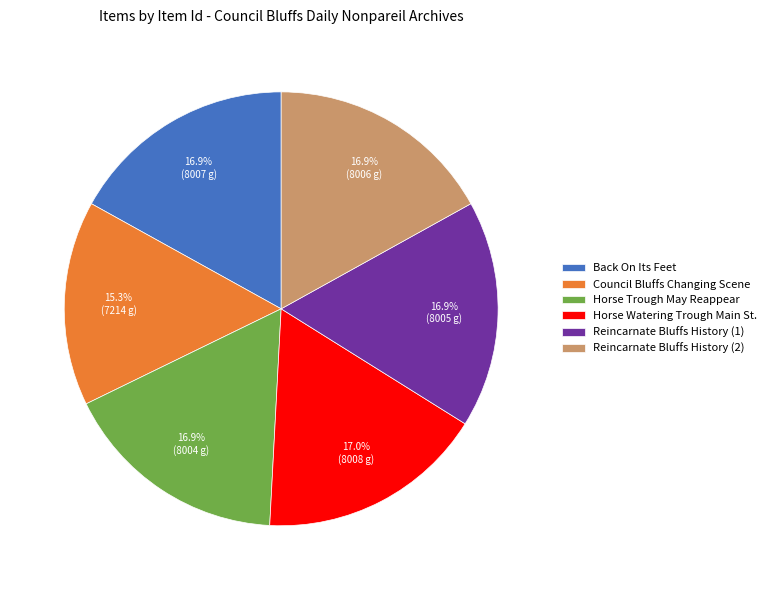

Is it true that Reincarnate Bluffs History (1) is 2% of the pie?

False